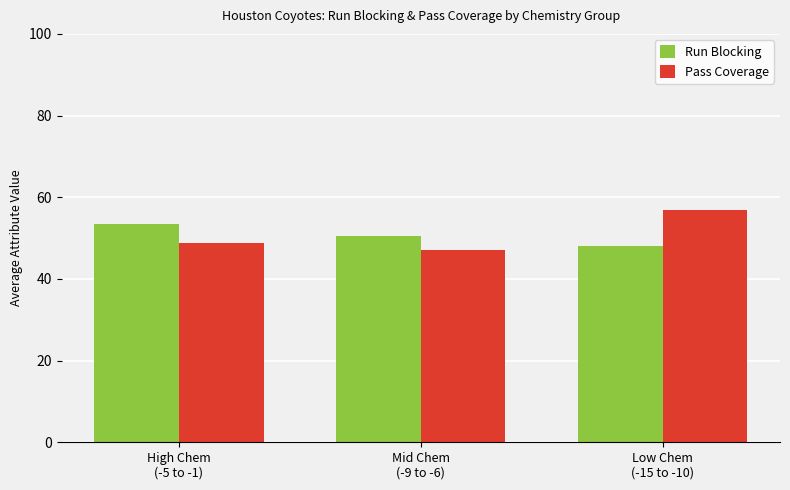

What is the sum of all Run Blocking values?

152.0